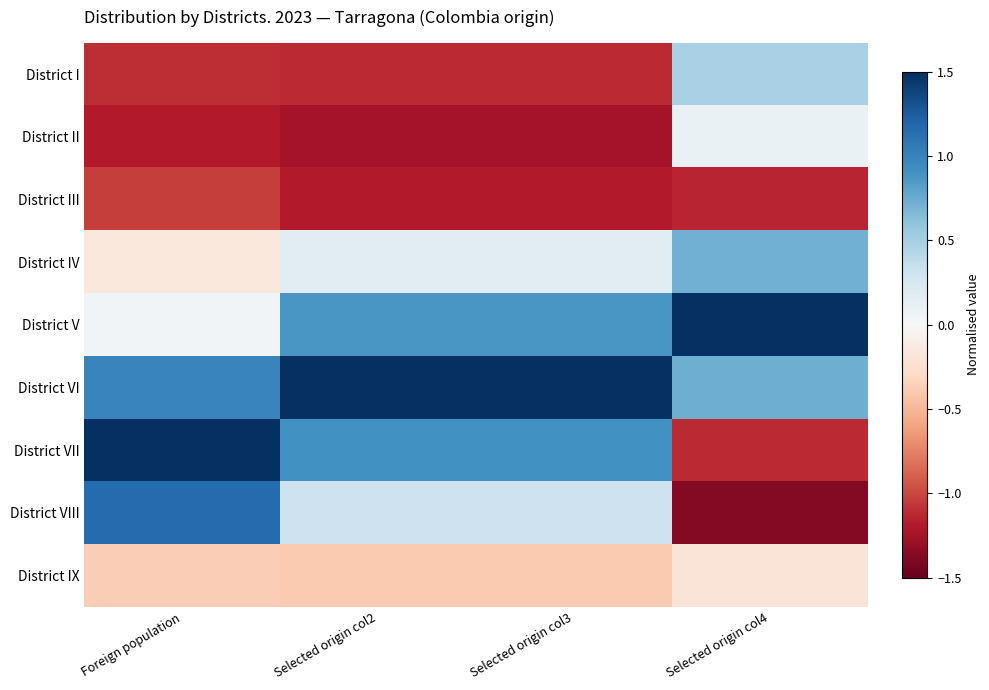

How many data points does each series have?

4